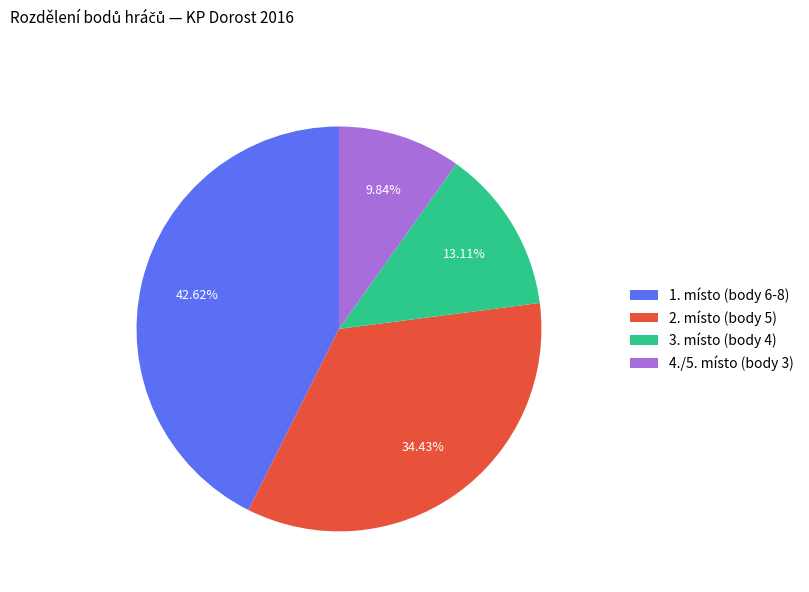

To the nearest percent, what is the average slice percentage?

25%